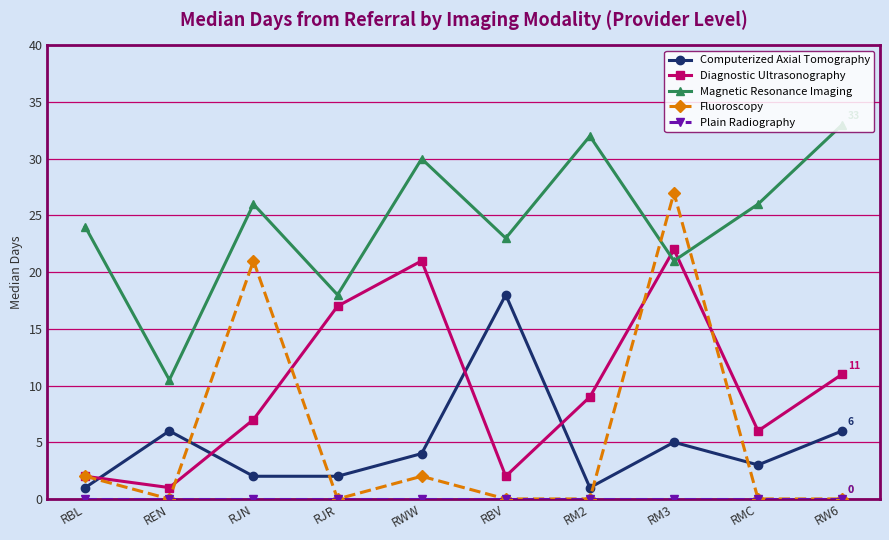

Which label corresponds to the largest value in the chart?

RW6